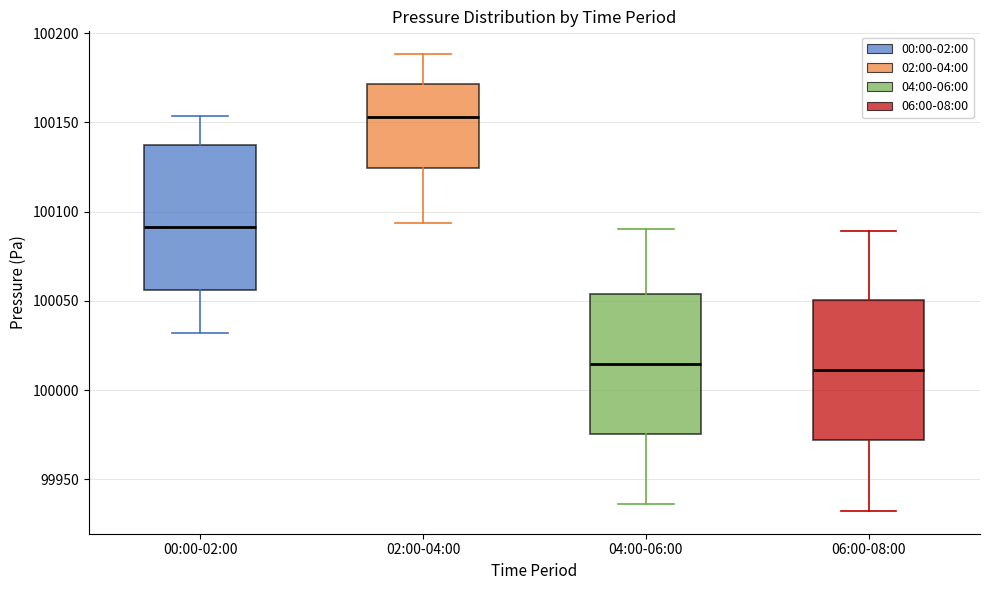

Reading left to right, transcribe this box plot: for each box, give where its median line is, the range the box spans, and where its two whiskers end, as read against the y-axis. The values are not printed on the chart, so give them approximately, as read against the axis.

00:00-02:00: median 100090, box 100055 to 100140, whiskers 100030 to 100155
02:00-04:00: median 100155, box 100125 to 100170, whiskers 100095 to 100190
04:00-06:00: median 100015, box 99975 to 100055, whiskers 99935 to 100090
06:00-08:00: median 100010, box 99970 to 100050, whiskers 99930 to 100090